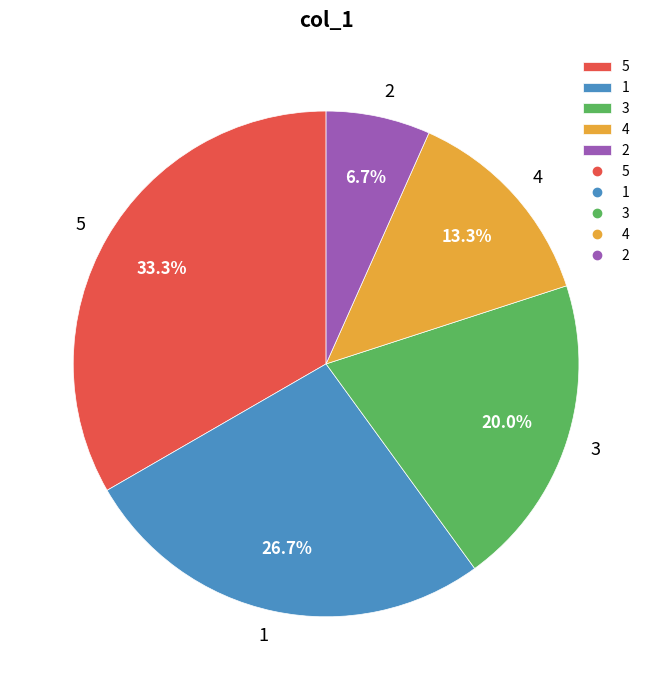

Is 1 the majority of the pie?

No